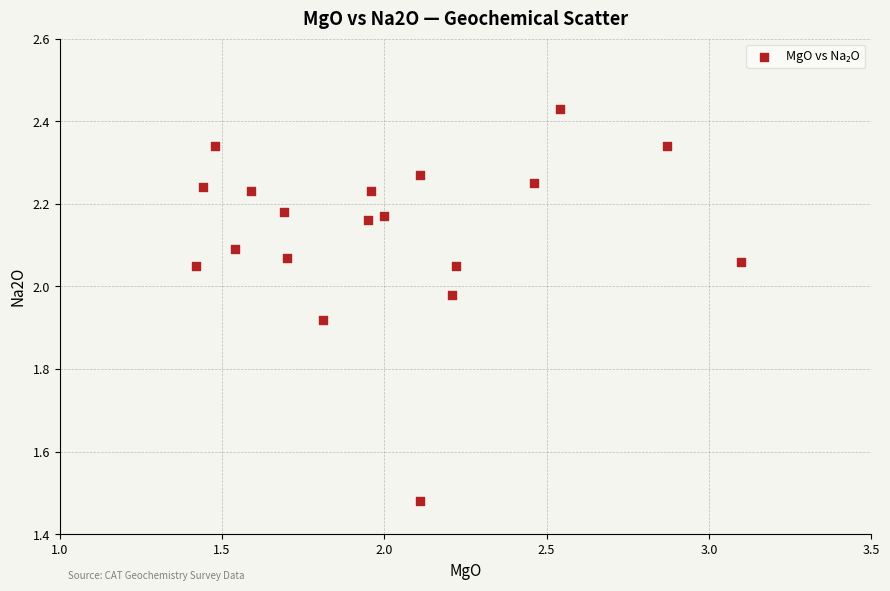

What is the range of X values (max minus min)?

1.7